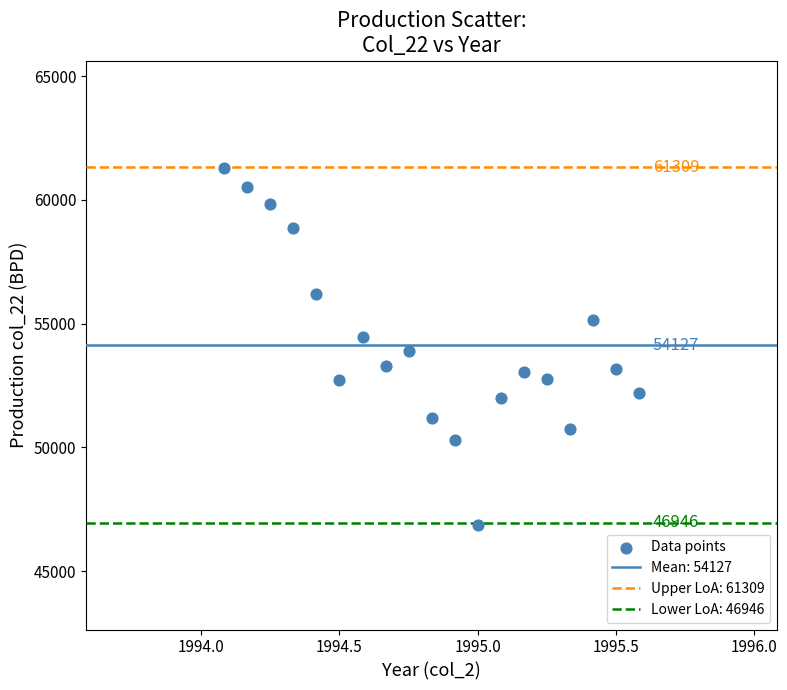

What is the range of Y values (max minus min)?

14435.1